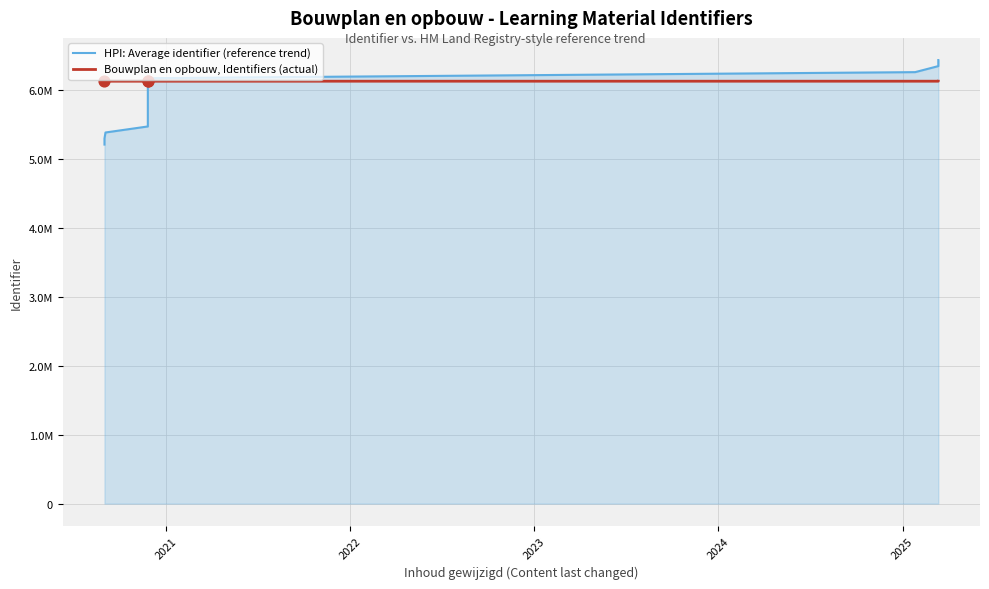

At how many categories does at least one series exceed 6141366?

4